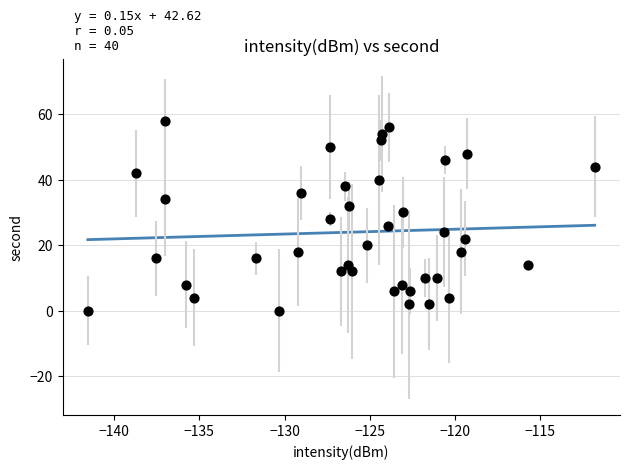

What is the range of Y values (max minus min)?

58